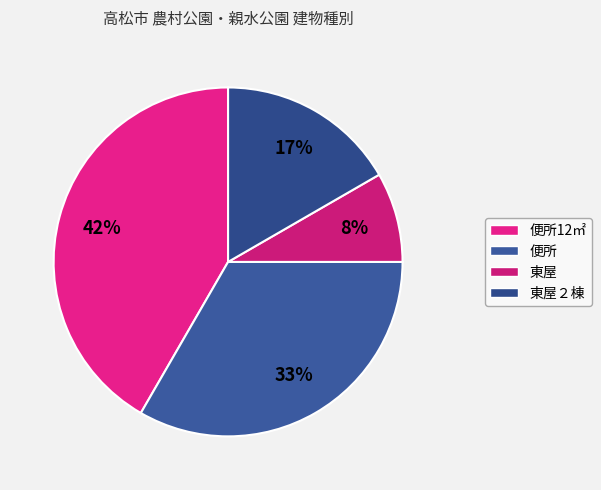

How many slices are in this pie chart?

4